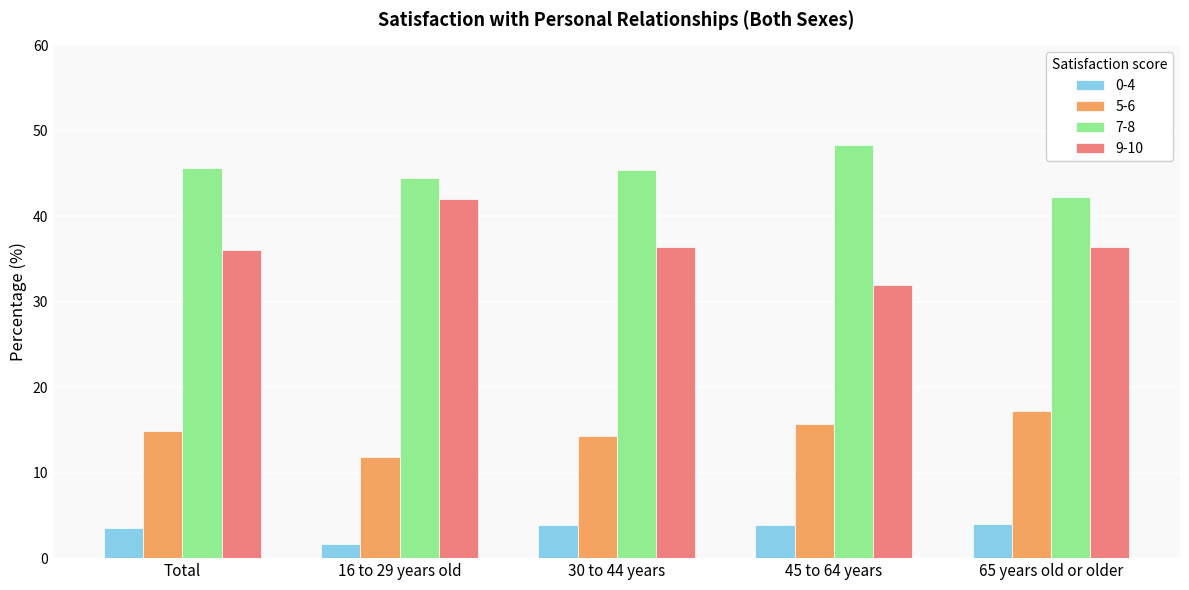

Between 30 to 44 years and 45 to 64 years, which series saw the biggest shift?

9-10